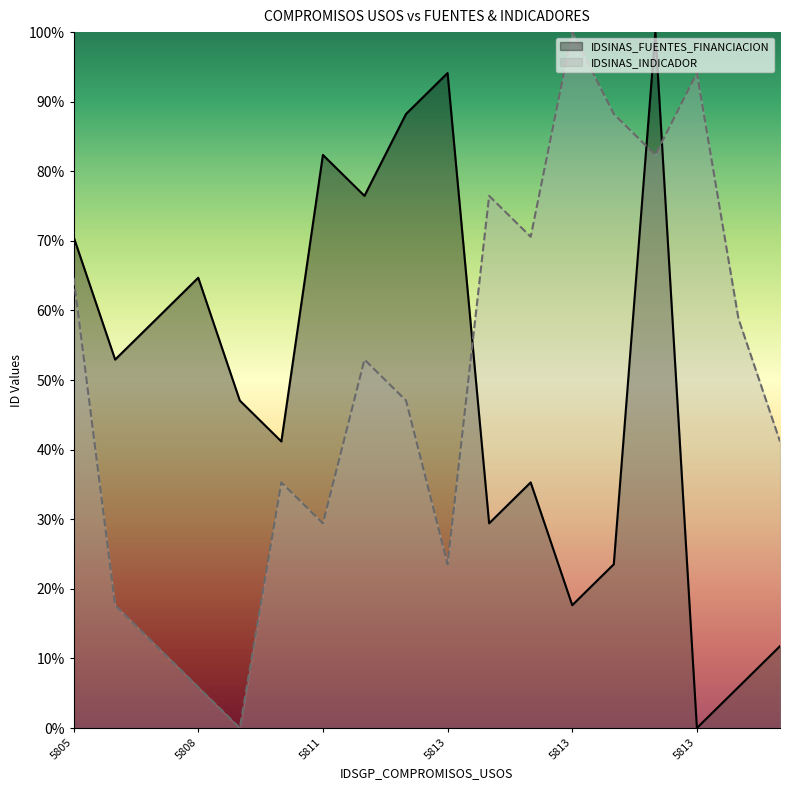

Reading left to right, extract all data points from this chart.

IDSINAS_FUENTES_FINANCIACION: 70.6	52.9	58.8	64.7	47.1	41.2	82.4	76.5	88.2	94.1	29.4	35.3	17.6	23.5	100.0	0.0	5.9	11.8
IDSINAS_INDICADOR: 64.7	17.6	11.8	5.9	0.0	35.3	29.4	52.9	47.1	23.5	76.5	70.6	100.0	88.2	82.4	94.1	58.8	41.2